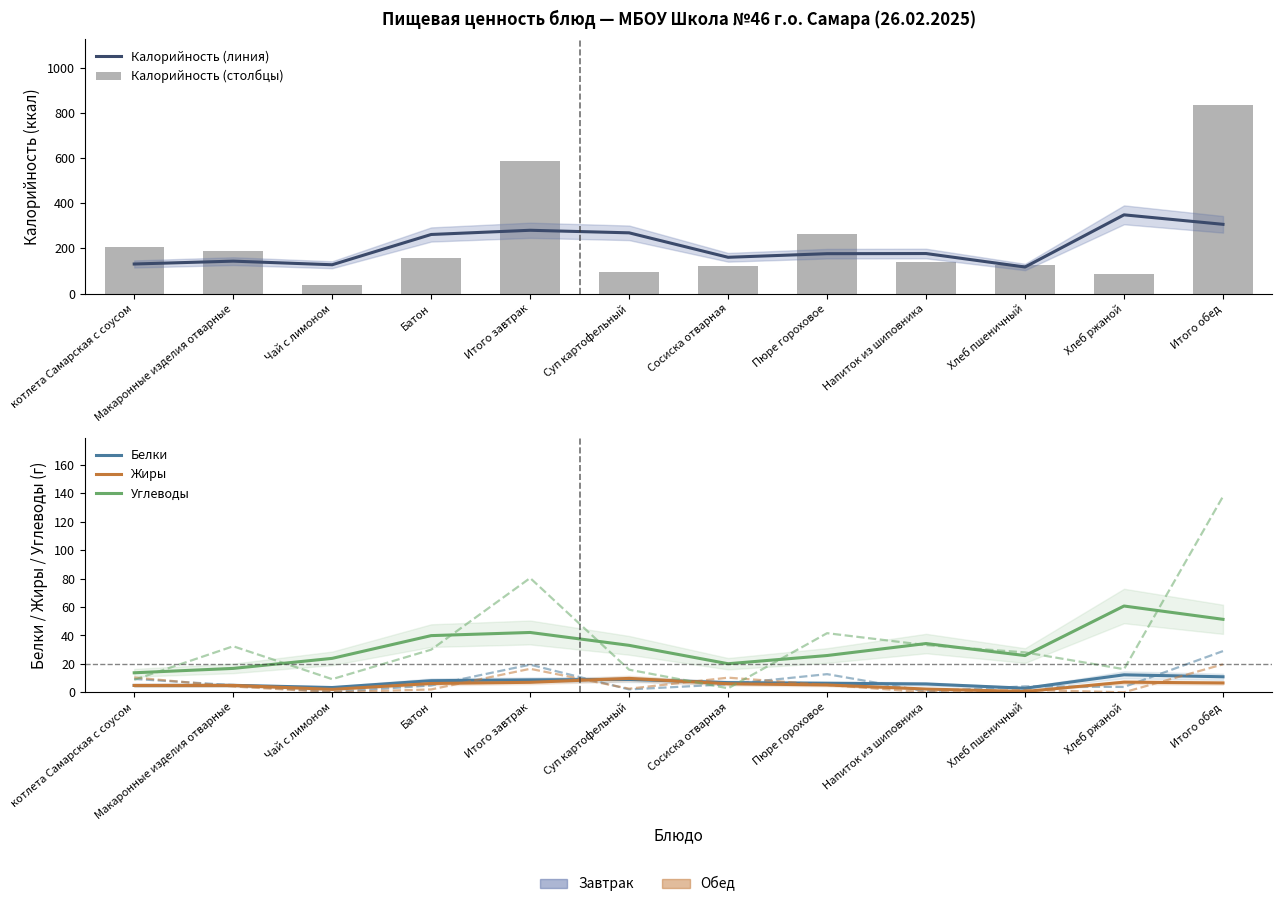

What is the label of the 3rd bar from the left?

Чай с лимоном